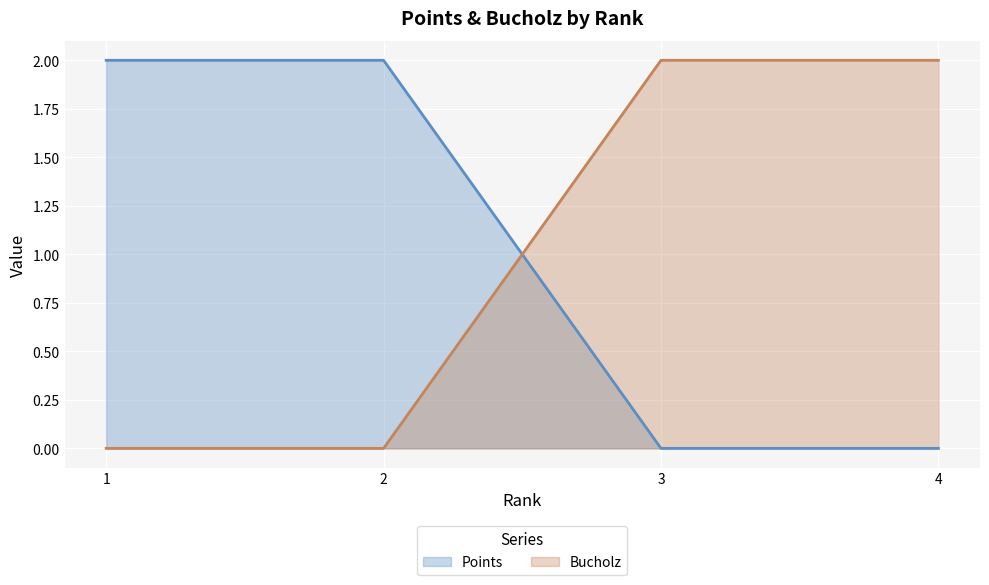

What is the sum of all Bucholz values?

4